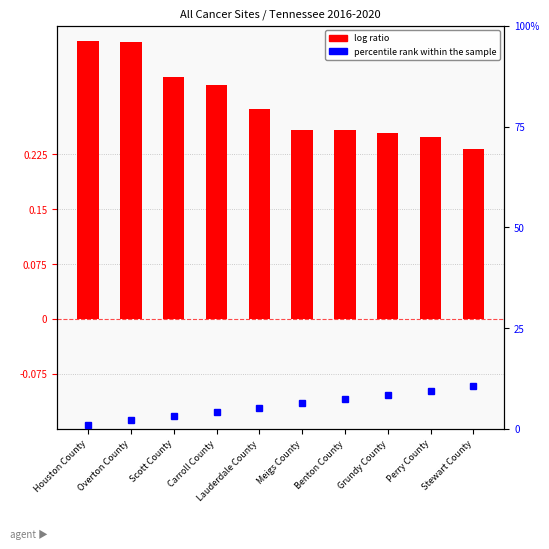

What is the value of the log ratio bar at the 7th from the left?

0.3